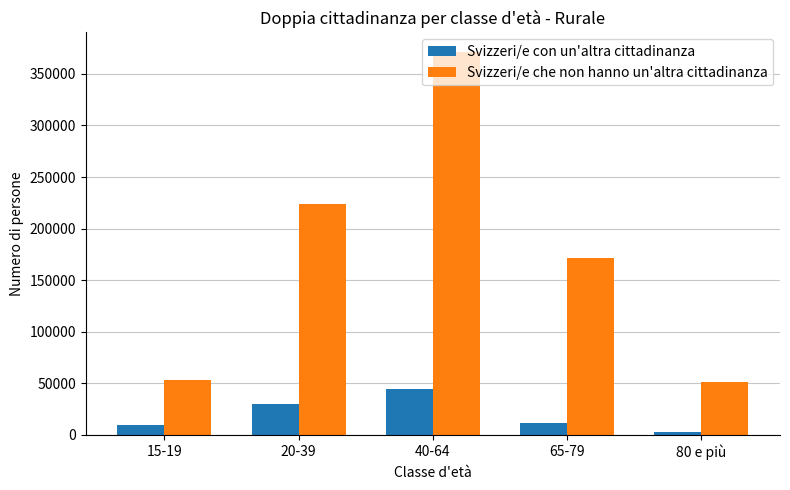

True or false: Svizzeri/e che non hanno un'altra cittadinanza has a value of 51648.3 at 80 e più.

True